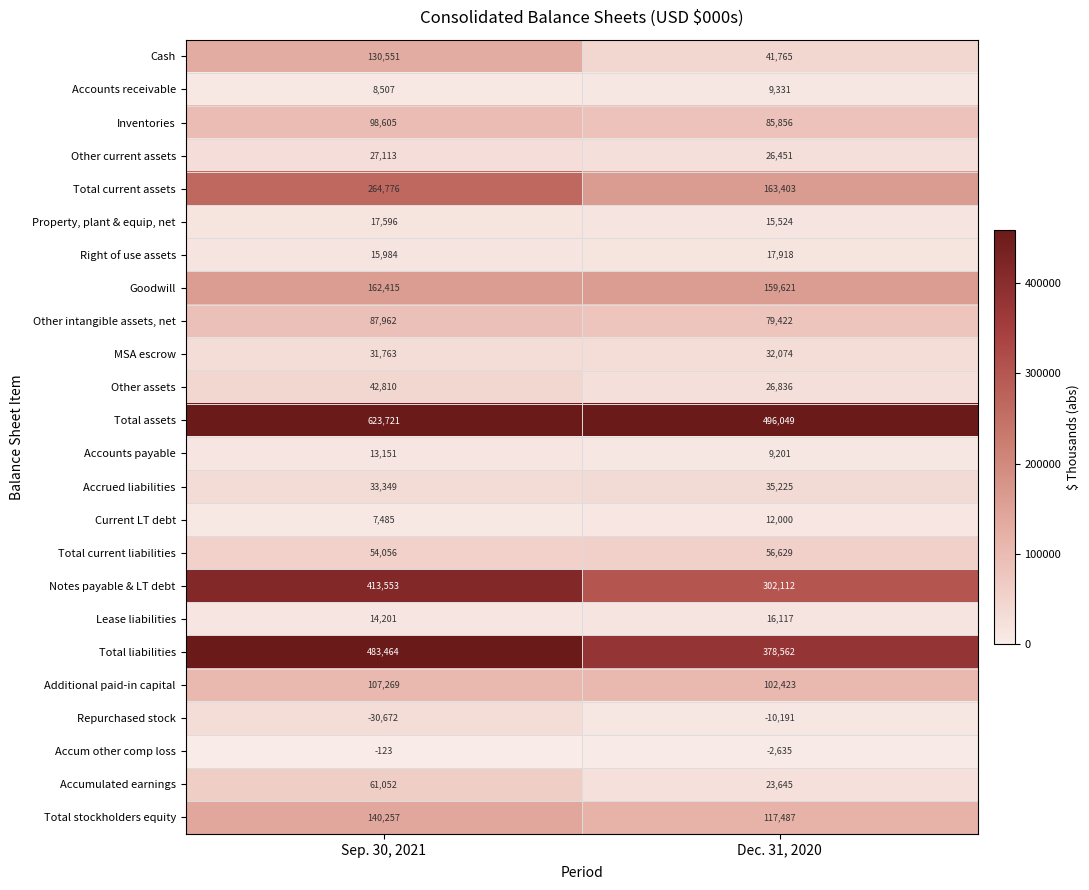

Which label corresponds to the largest value in the chart?

Sep. 30, 2021